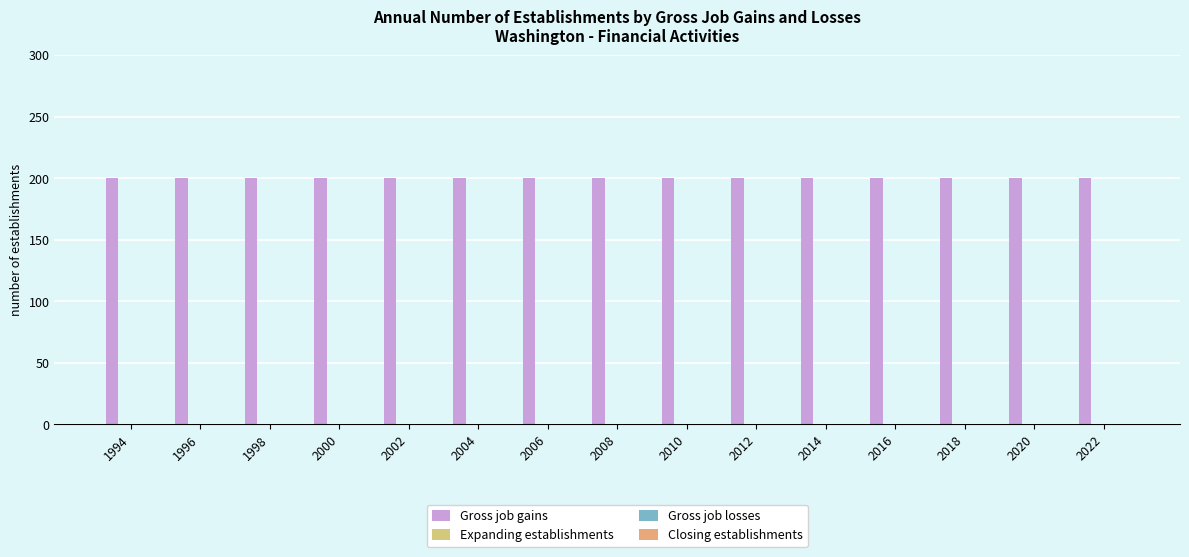

List the labels in order of Expanding establishments value, smallest first.

1994, 1996, 1998, 2000, 2002, 2004, 2006, 2008, 2010, 2012, 2014, 2016, 2018, 2020, 2022